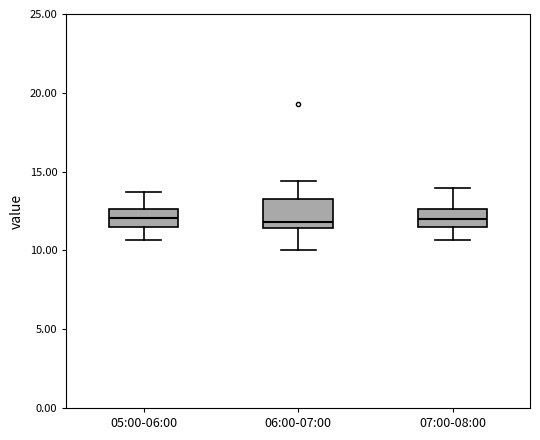

Where does the median line of the box for 06:00-07:00 sit on the y-axis? The values are not printed on the chart, so give them approximately, as read against the axis.

12.0